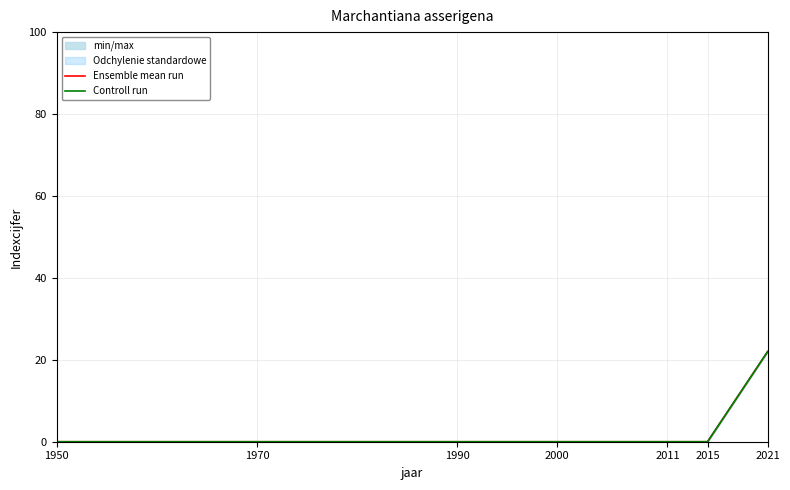

Reading left to right, list all the values displayed in this chart.

Ensemble mean run: 1950=0	1970=0	1990=0	2000=0	2011=0	2015=0	2021=22
Controll run: 1950=0	1970=0	1990=0	2000=0	2011=0	2015=0	2021=22